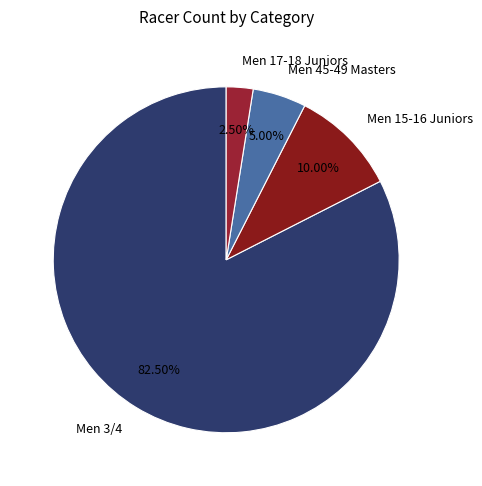

What is the majority slice?

Men 3/4